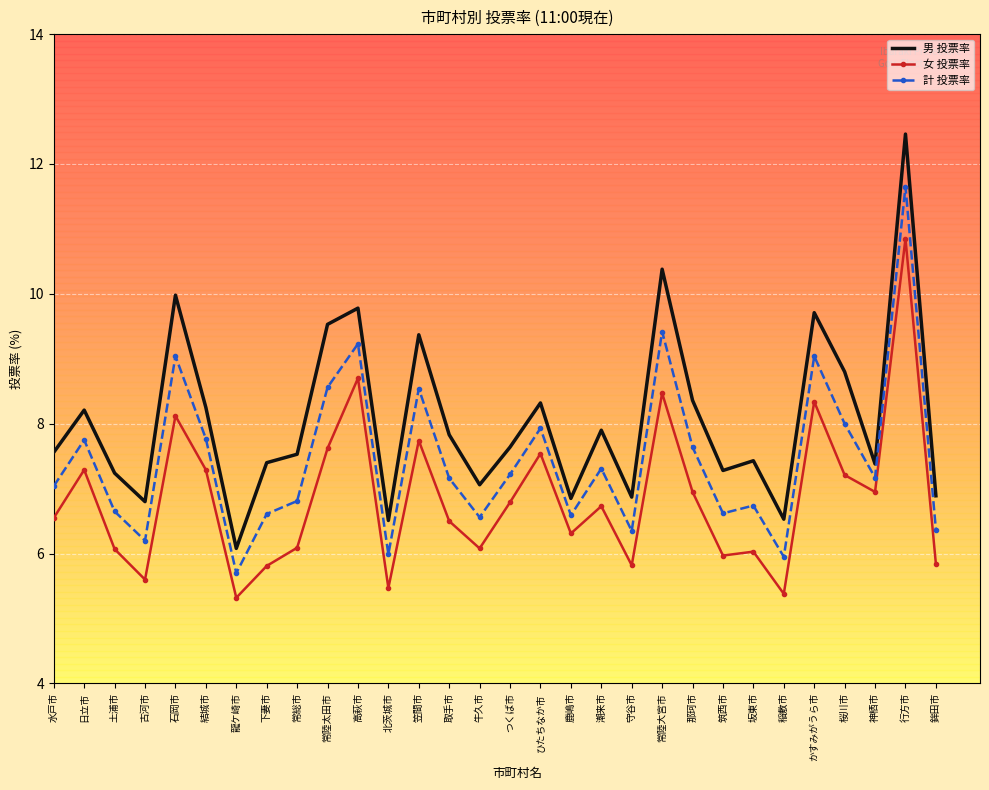

Which series has the largest total across all categories?

男 投票率